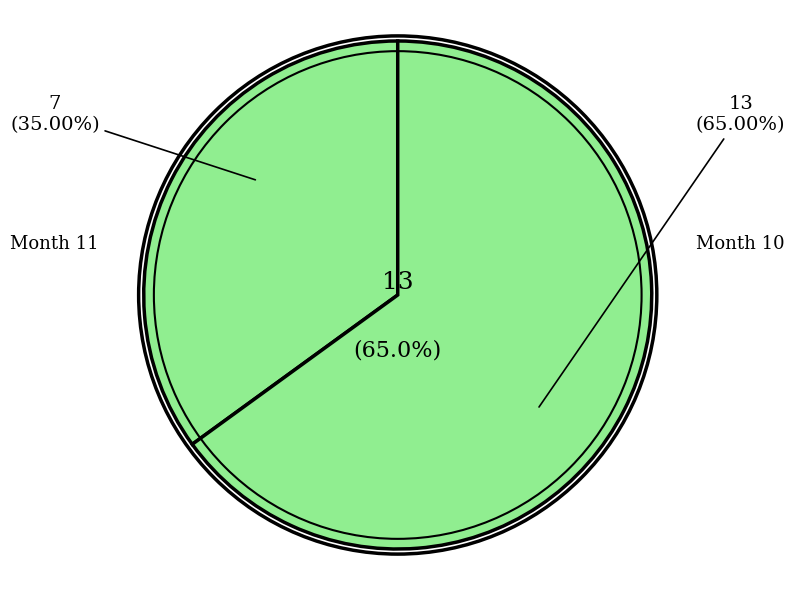

True or false: 10 accounts for 65% of the total.

True